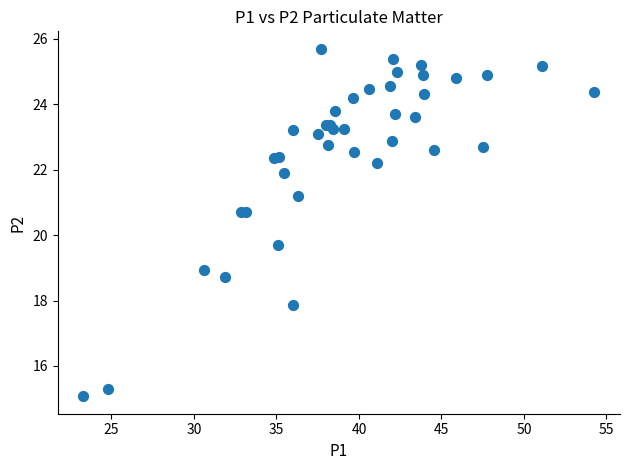

What Y value in the scatter plot is closest to 20?

19.7